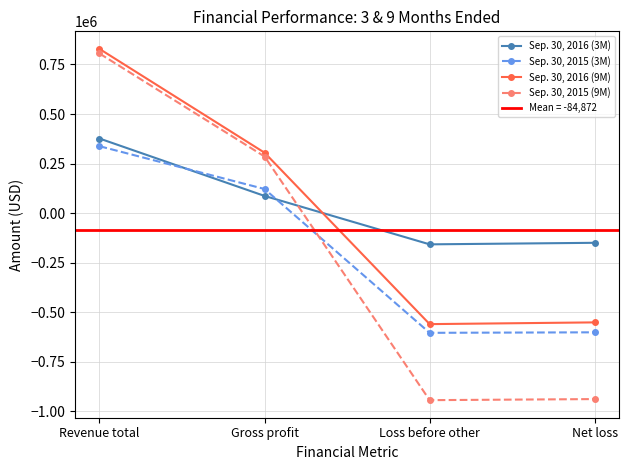

Where does the Sep. 30, 2015 (9M) series first go above 285658?

Revenue total